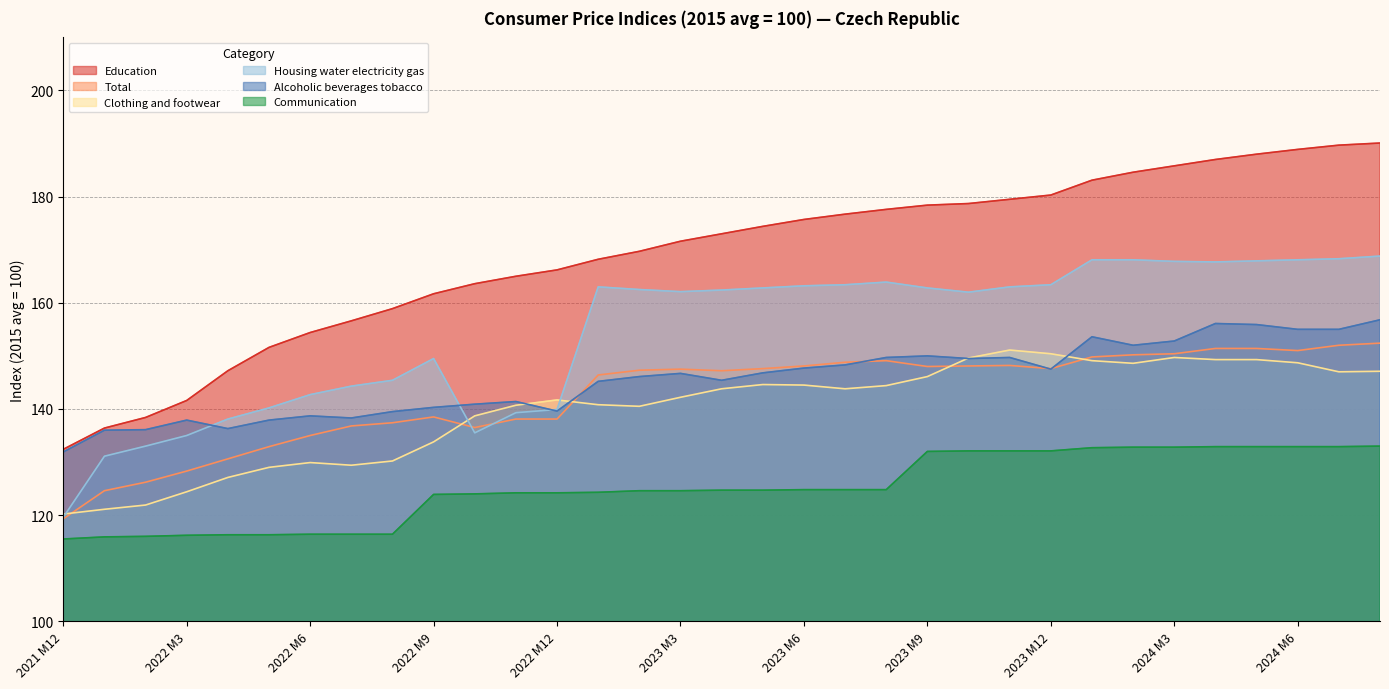

In Total, how many points are higher than both neighbors (excluding endpoints)?

4